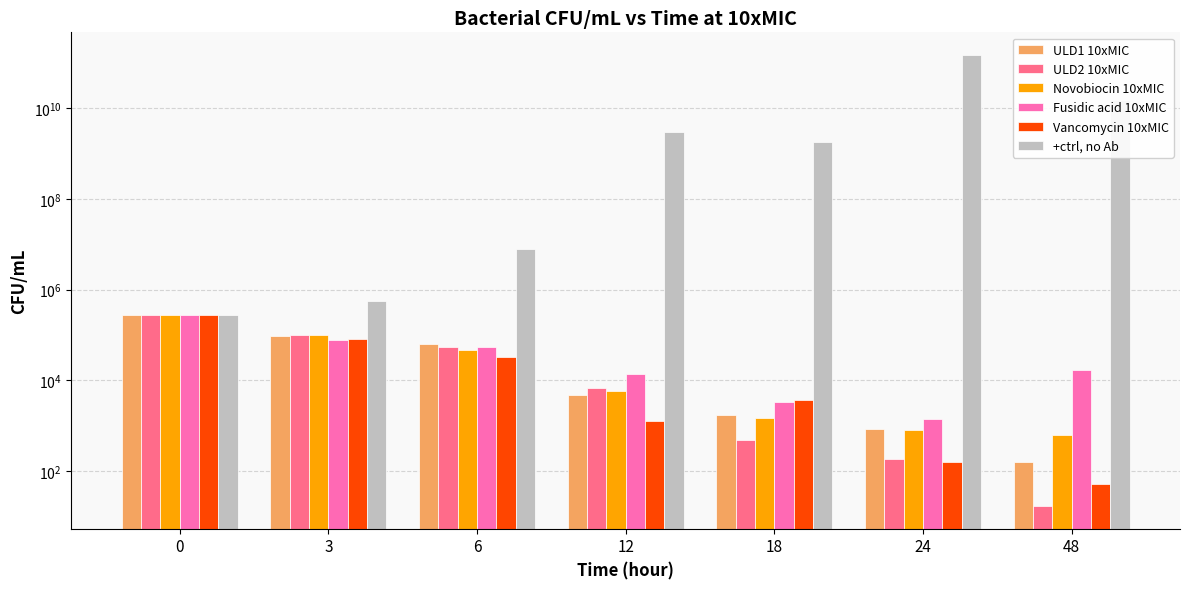

How many values in the Novobiocin 10xMIC series are below 5800?

3